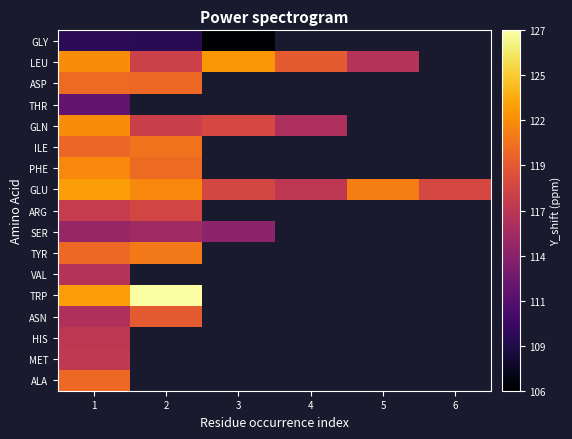

At which category is the sum across all series the highest?

1